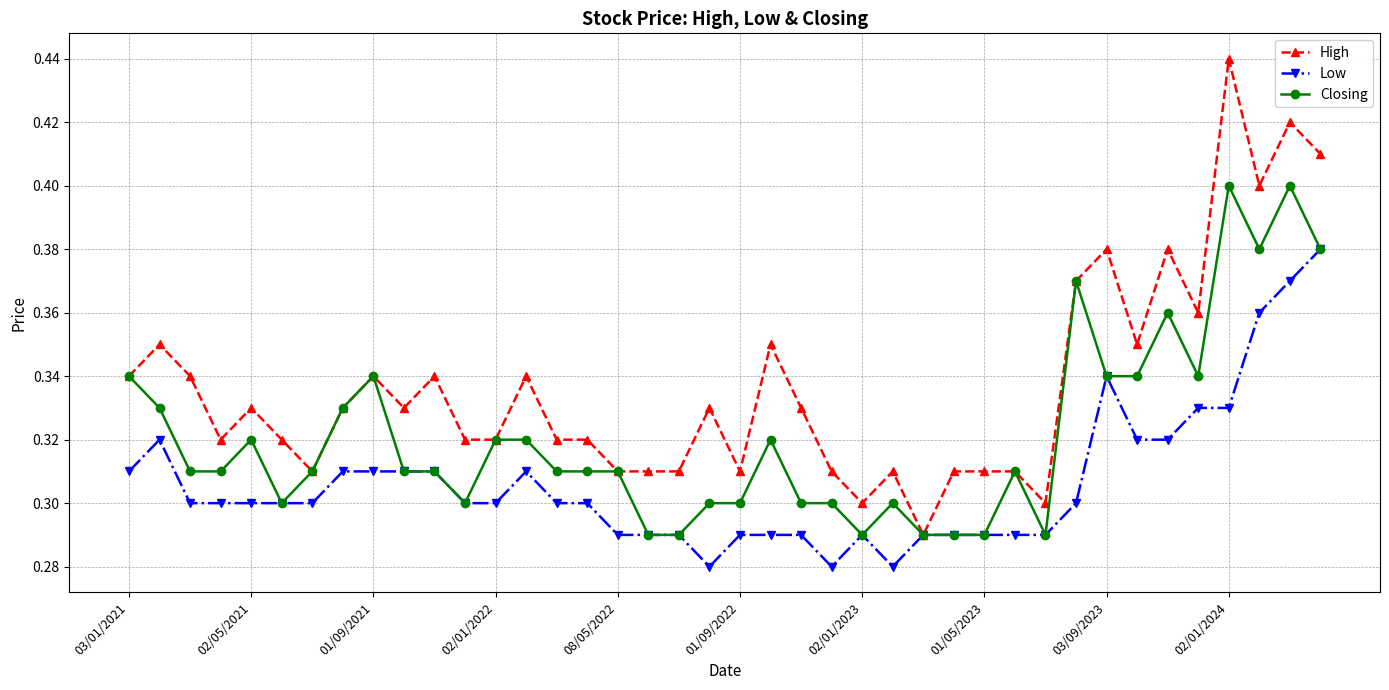

Which series has the largest total across all categories?

High